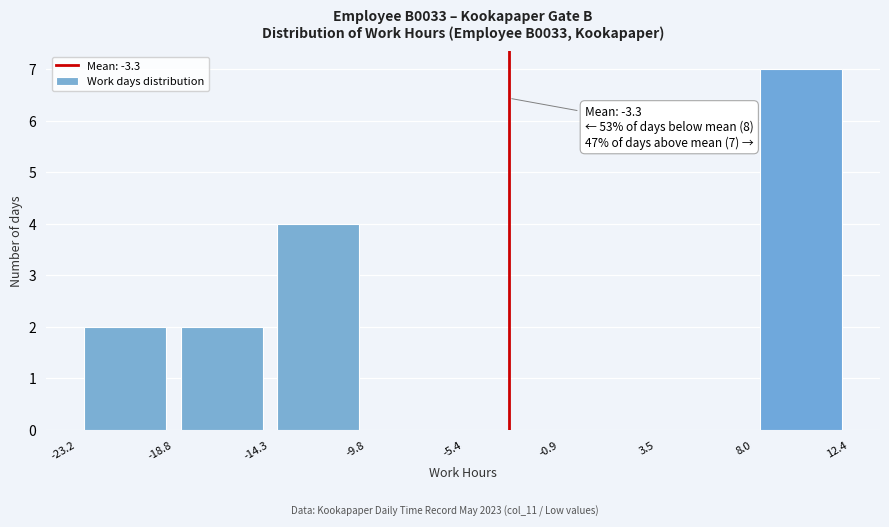

Which range on the x-axis has the tallest bar?

8.0 to 12.4